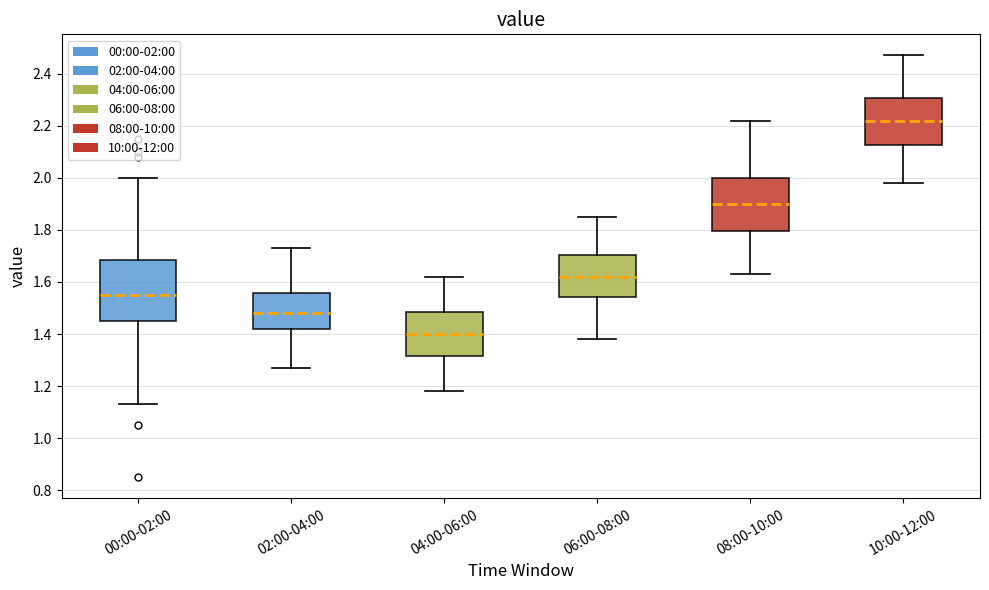

Reading left to right, transcribe this box plot: for each box, give where its median line is, the range the box spans, and where its two whiskers end, as read against the y-axis. The values are not printed on the chart, so give them approximately, as read against the axis.

00:00-02:00: median 1.56, box 1.46 to 1.68, whiskers 1.14 to 2.00
02:00-04:00: median 1.48, box 1.42 to 1.56, whiskers 1.28 to 1.74
04:00-06:00: median 1.40, box 1.32 to 1.48, whiskers 1.18 to 1.62
06:00-08:00: median 1.62, box 1.54 to 1.70, whiskers 1.38 to 1.86
08:00-10:00: median 1.90, box 1.80 to 2.00, whiskers 1.64 to 2.22
10:00-12:00: median 2.22, box 2.12 to 2.30, whiskers 1.98 to 2.48